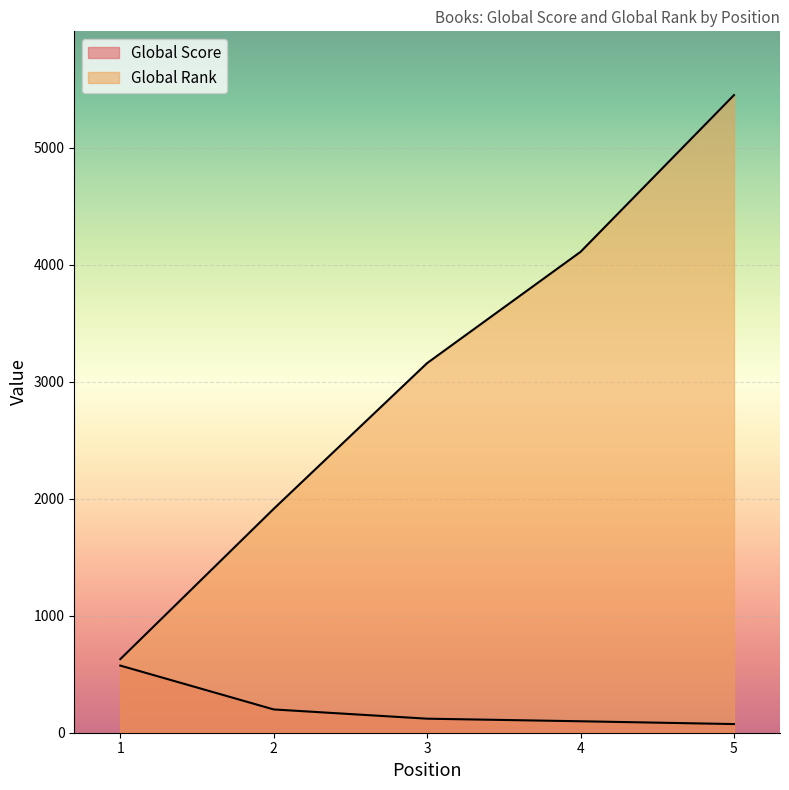

Where does the Global Score series first go above 120?

1